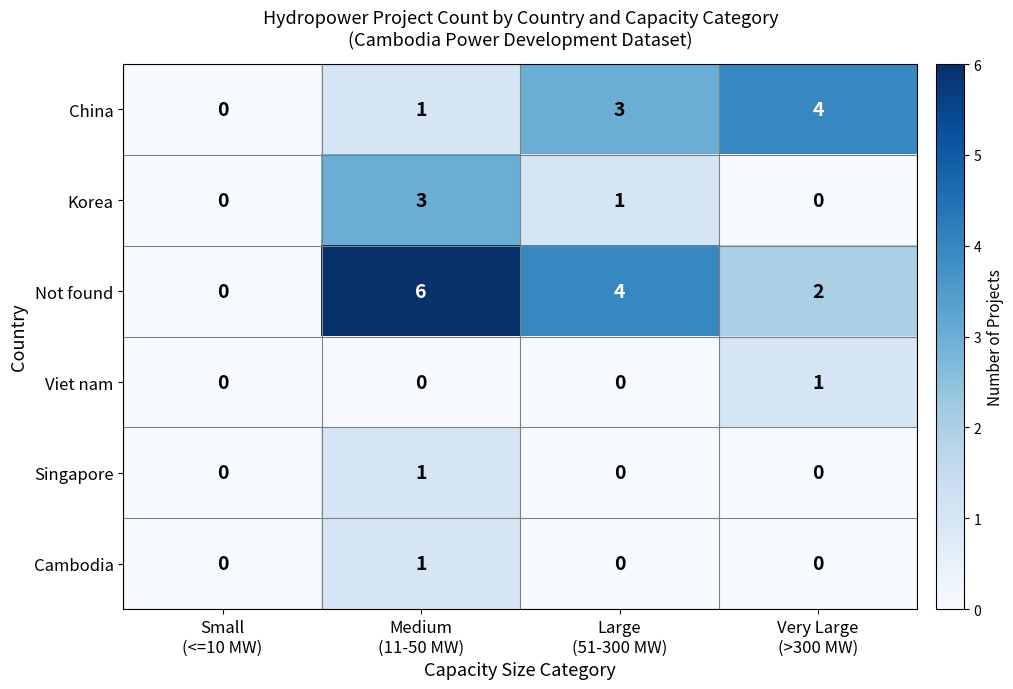

At how many categories does at least one series exceed 1?

3